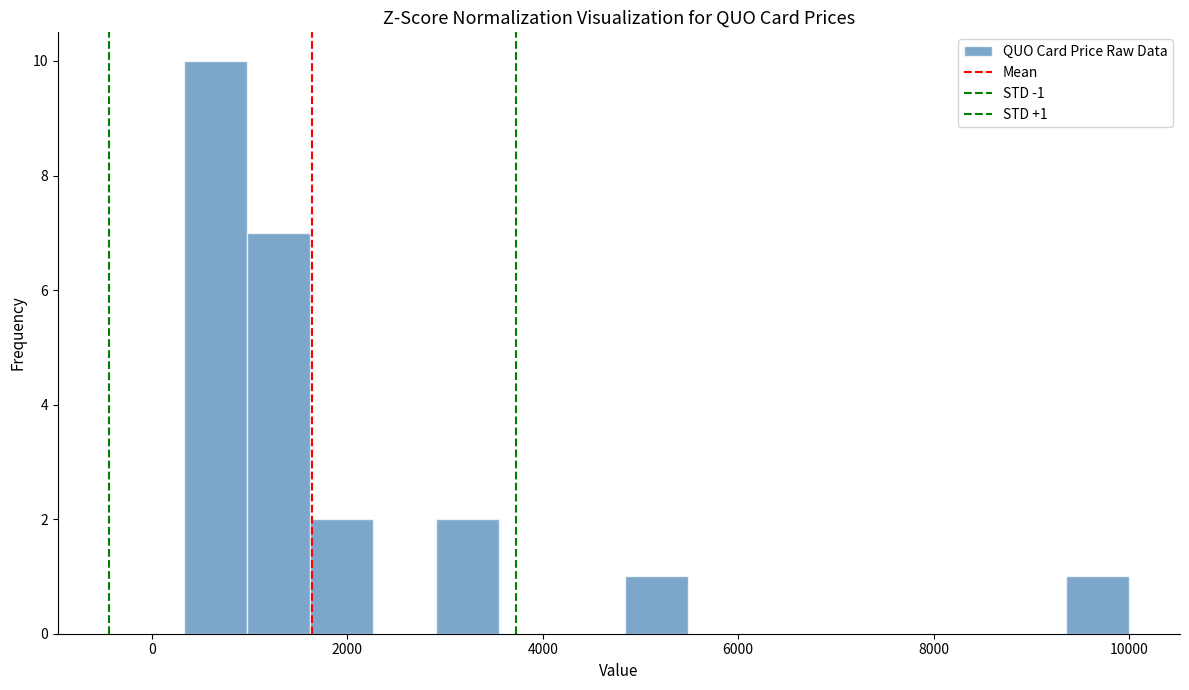

Around what value on the x-axis is the tallest bar? Give the approximate position of its centre, as read against the axis.

600